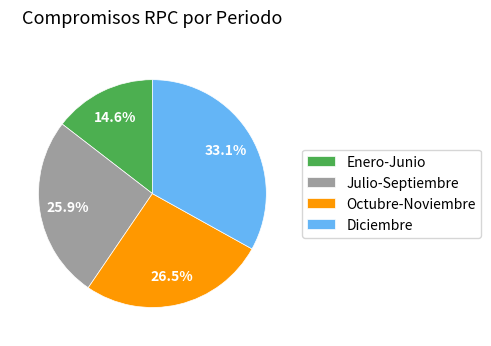

Which category has the biggest portion of the pie?

Diciembre